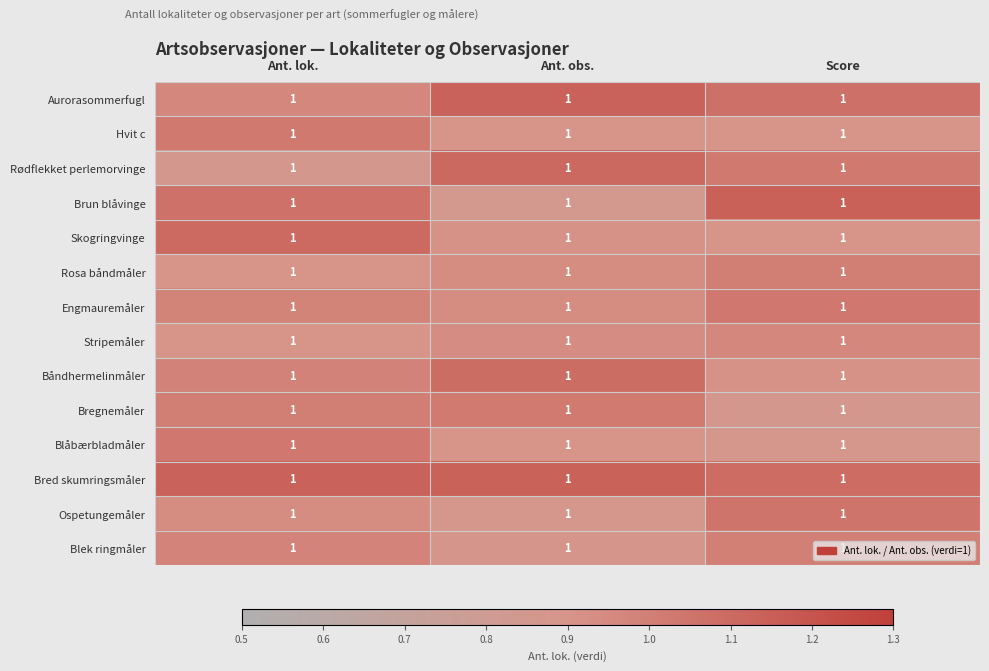

At which label does Hvit c reach its minimum?

Score